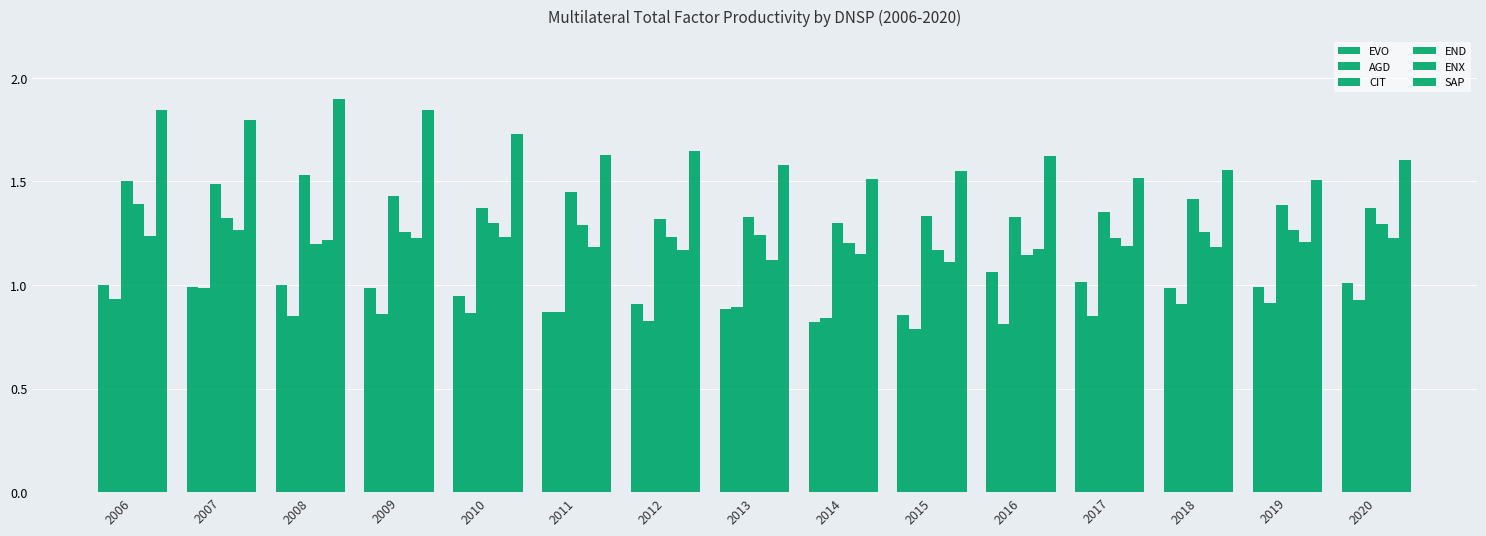

True or false: END has a value of 1.2 at 2012.

True